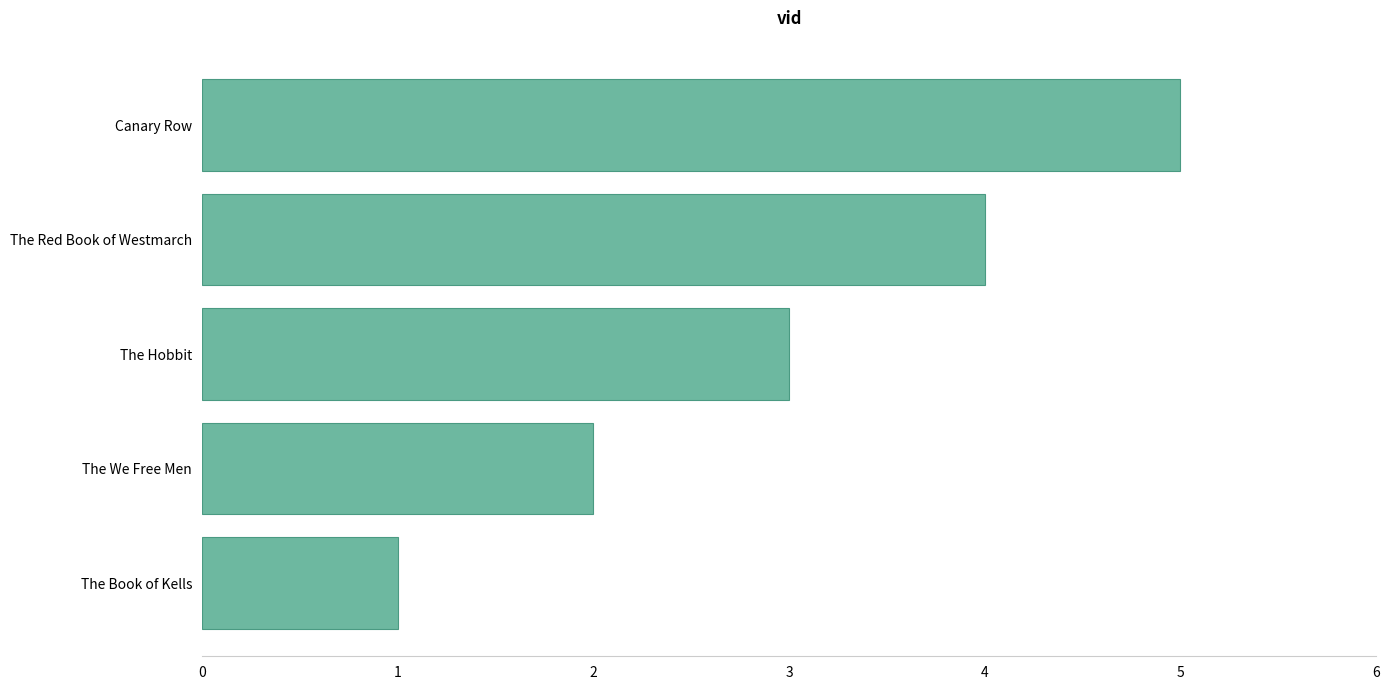

Approximately how many times larger is the value at The We Free Men compared to The Hobbit?

0.7